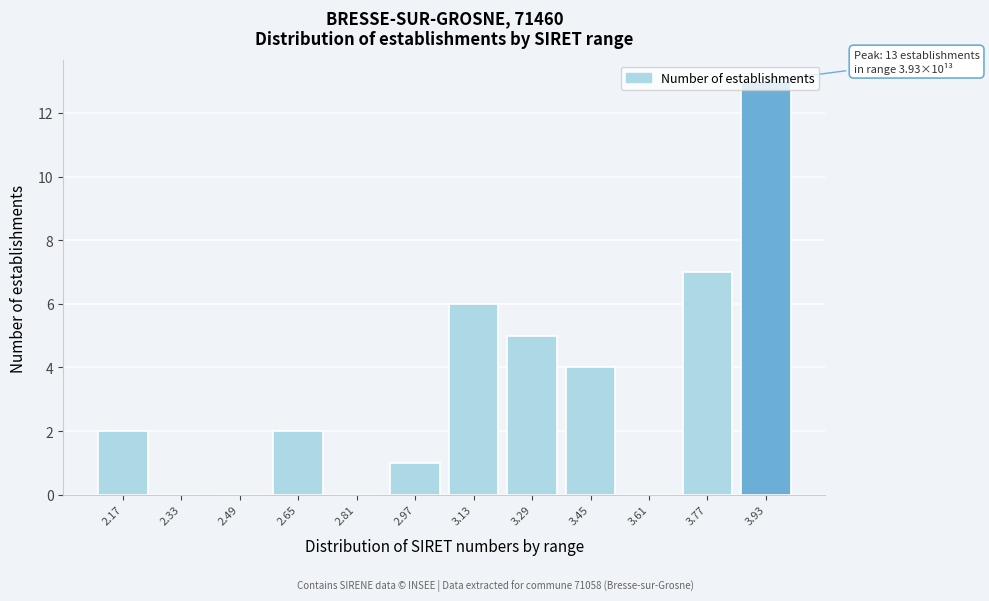

What is the change in value from 3.13 to 3.61?

-6